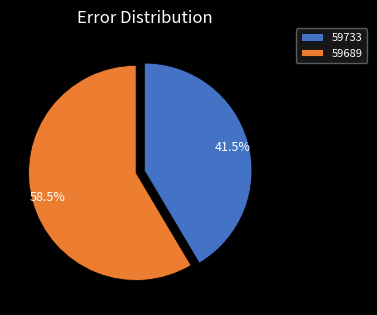

How many slices are in this pie chart?

2